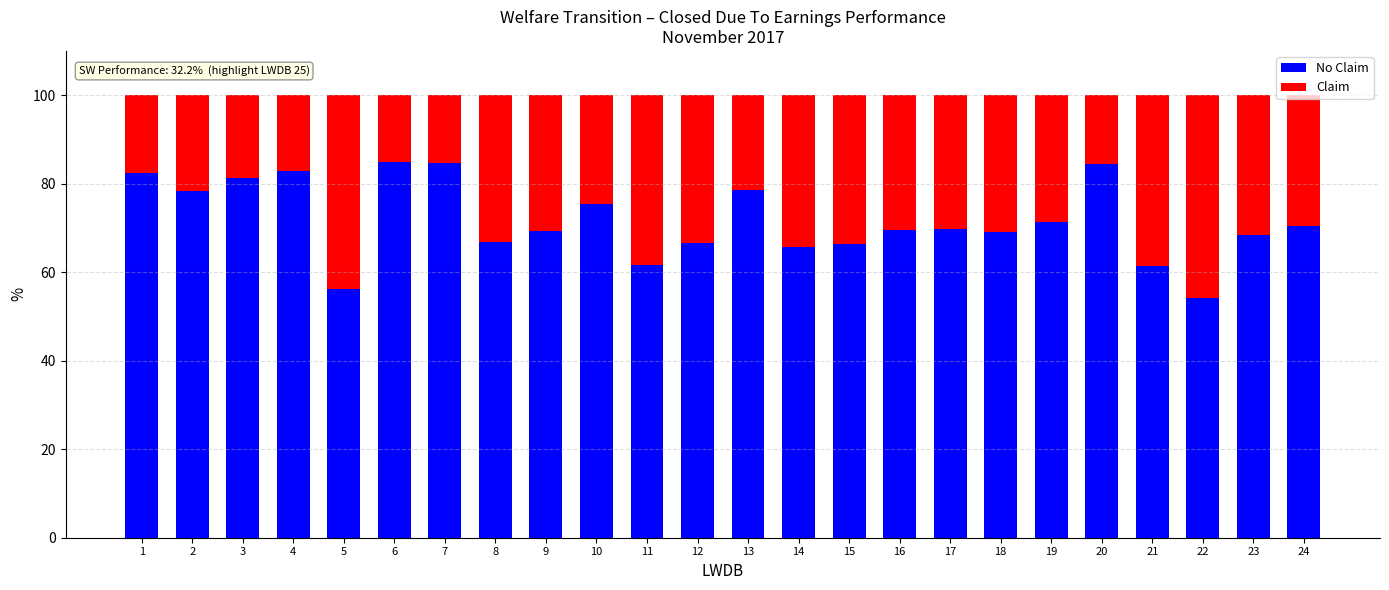

Which series has the largest total across all categories?

No Claim